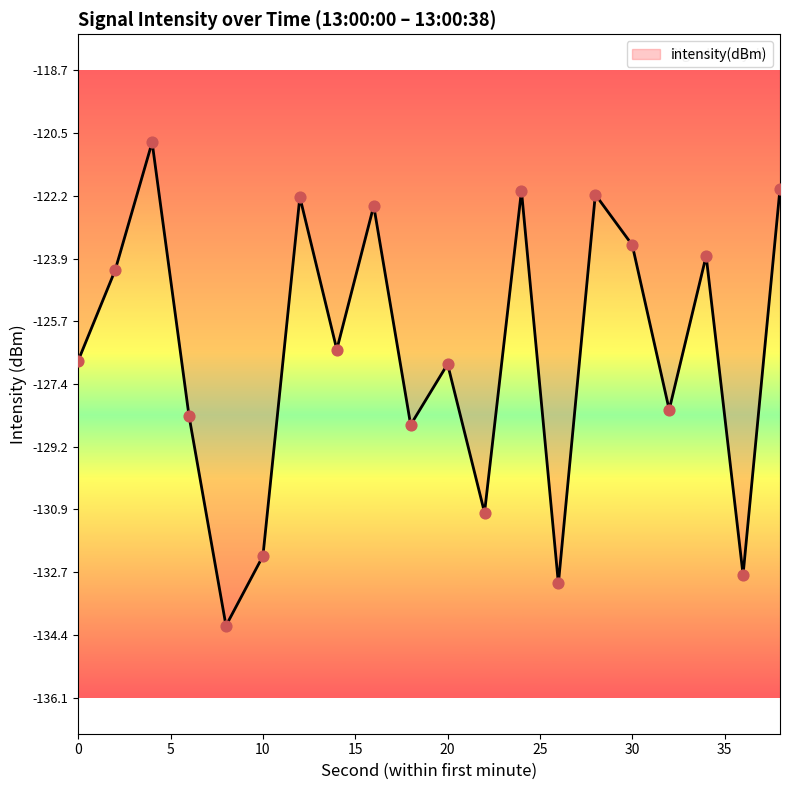

What is the difference between the maximum and minimum values?

13.4